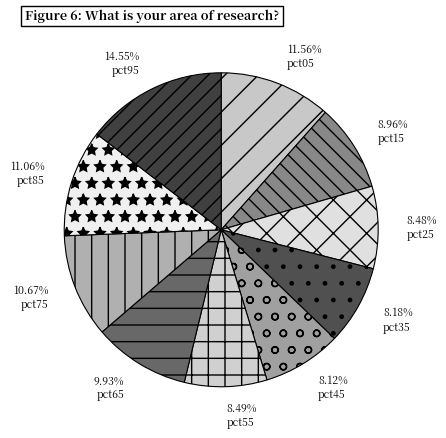

Combined, what portion of the pie is pct75 and pct95?

25.2%